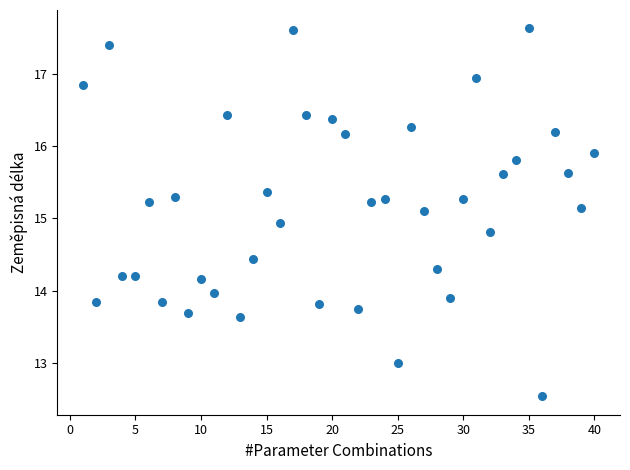

What is the range of X values (max minus min)?

39.0